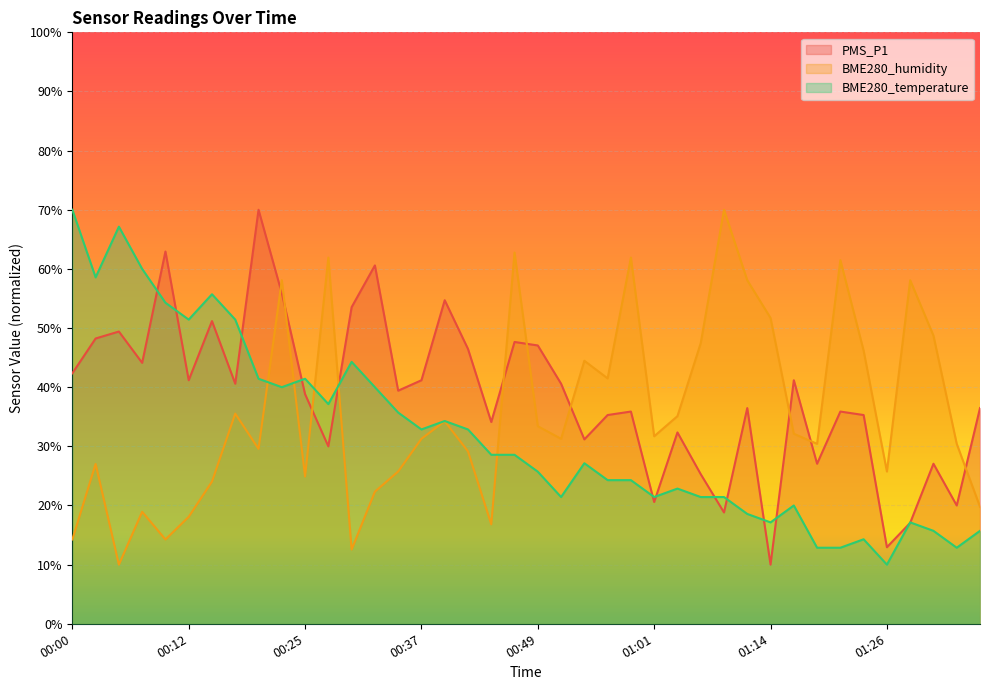

At which category is the sum across all series the highest?

00:22